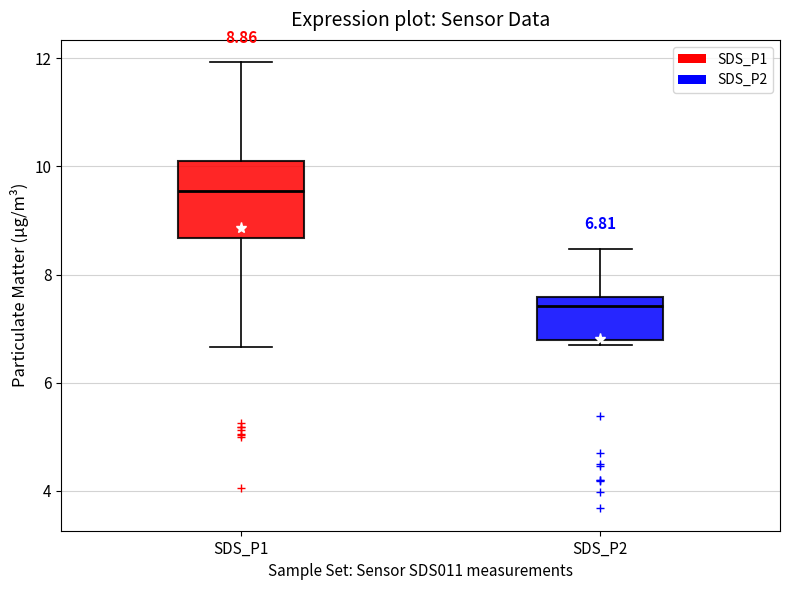

Which box is the tallest, from its lower edge to its upper edge?

SDS_P1